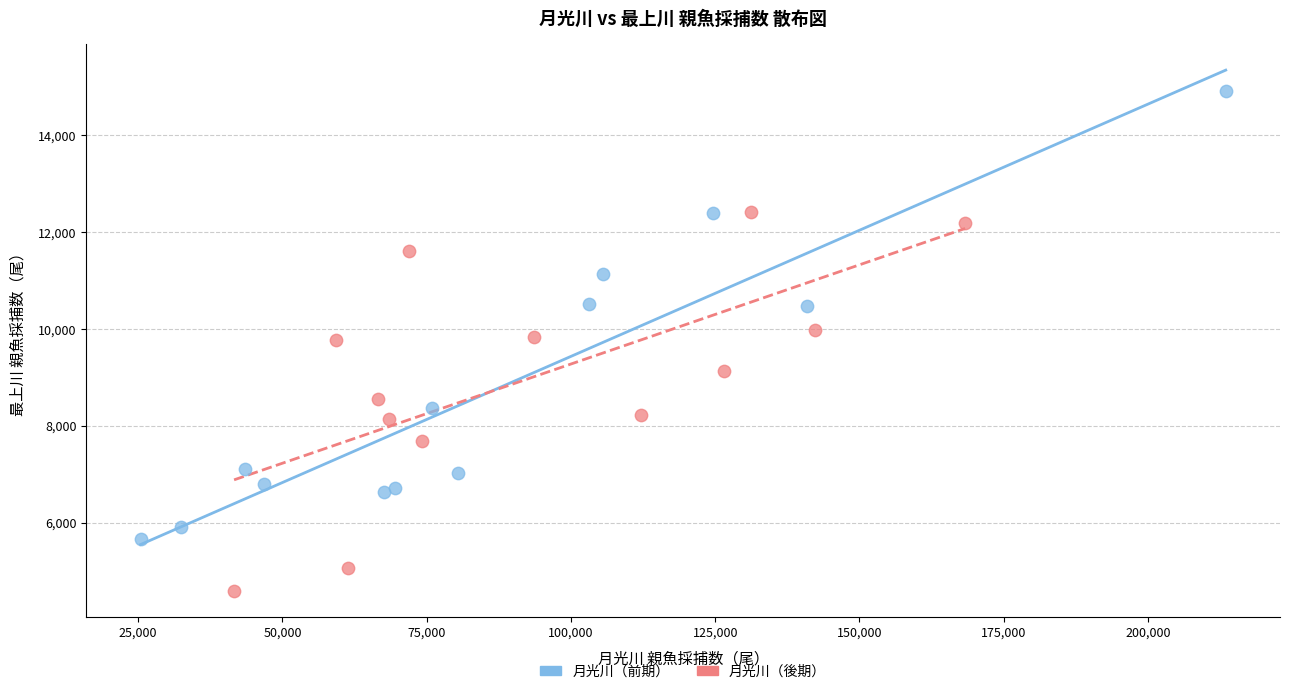

Which series contains the highest Y value?

月光川（前期）